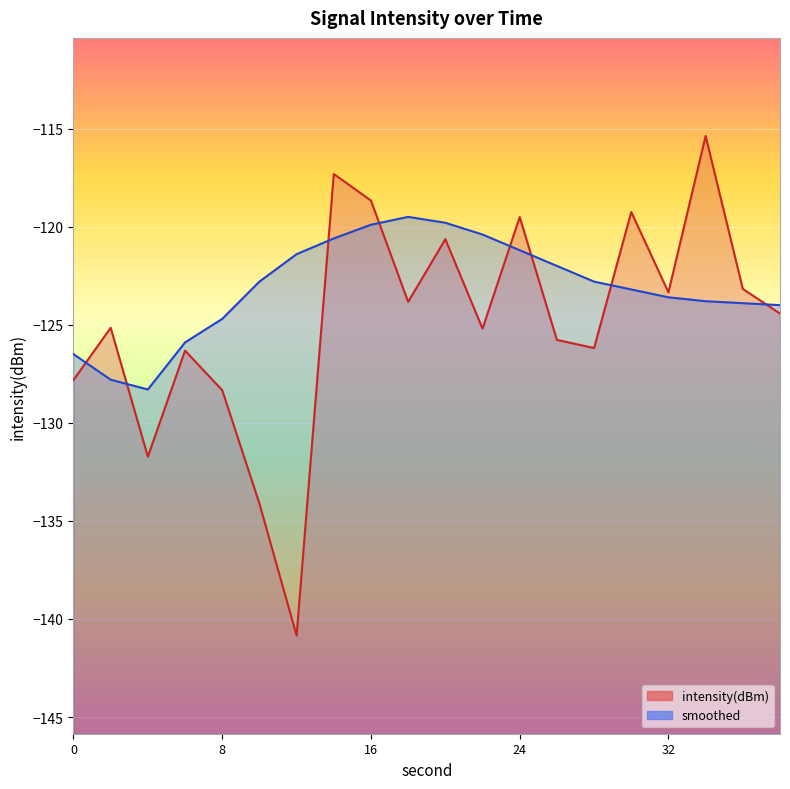

Where do smoothed and intensity(dBm) first cross each other?

0 and 2